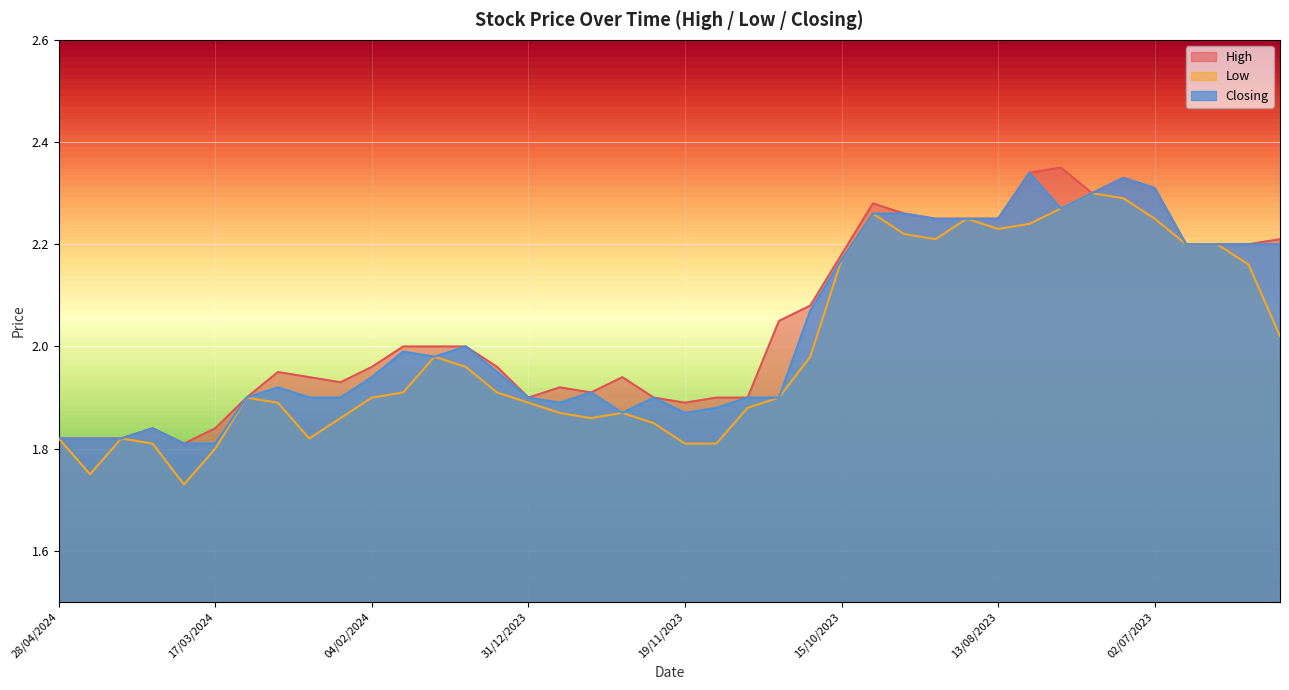

True or false: High and Closing intersect in this chart.

False